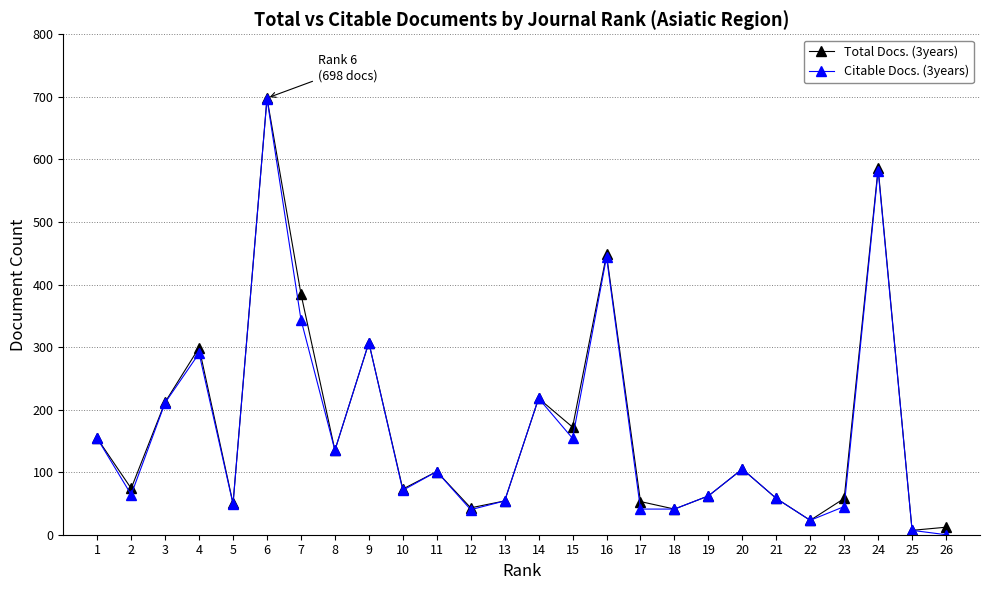

How many interior local peaks does the Total Docs. (3years) series have?

8